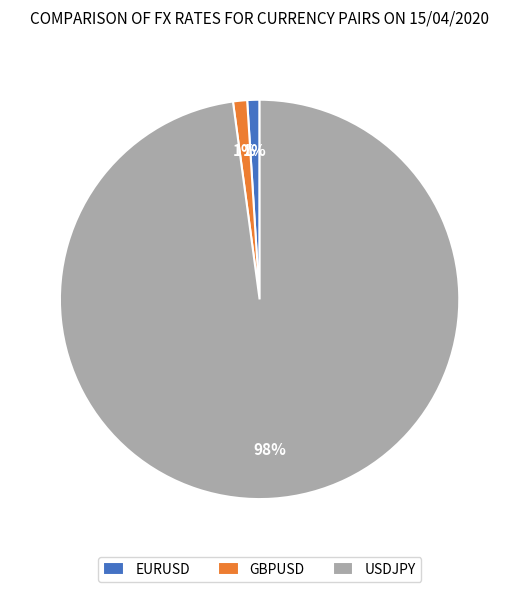

True or false: USDJPY accounts for 98% of the total.

True